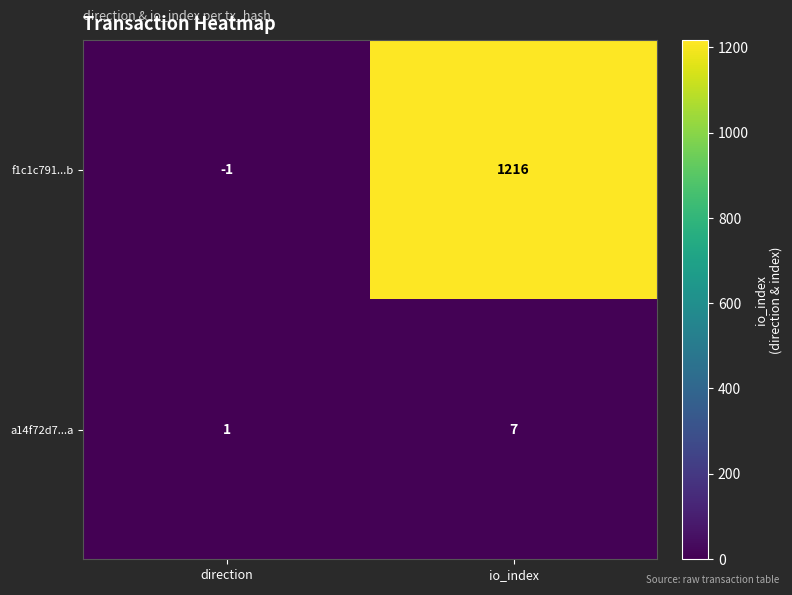

What is the average value of the f1c1c791...b series?

608